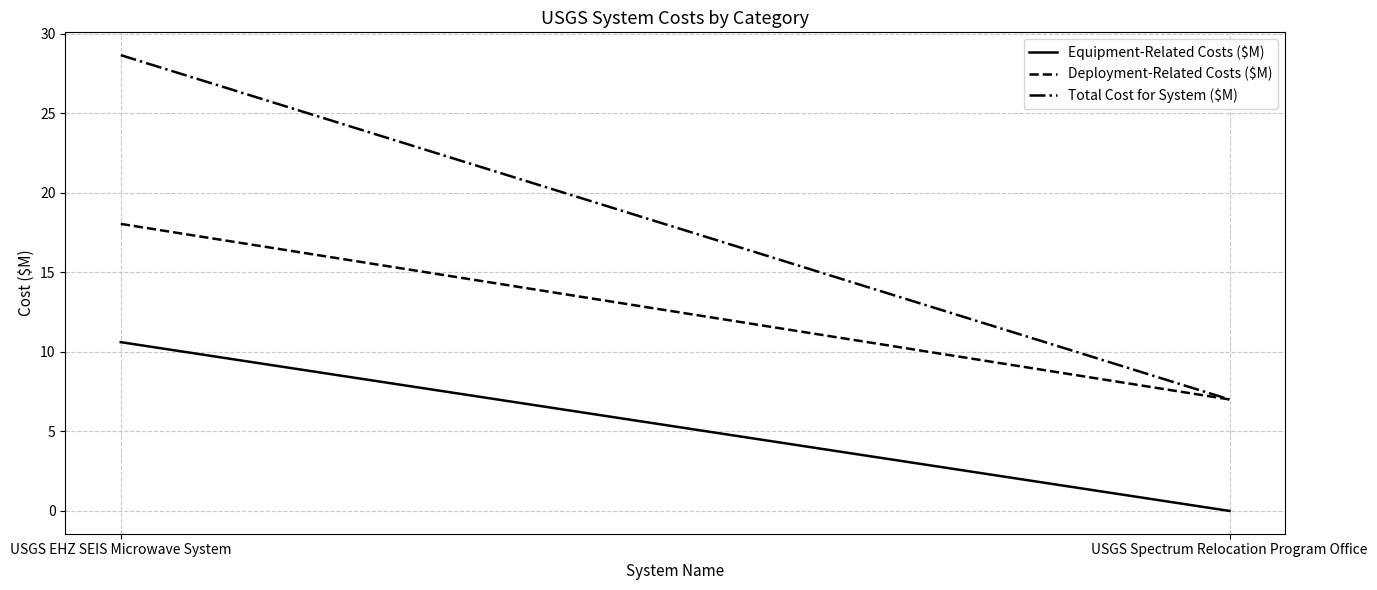

What is the spread (max minus min) of values at USGS Spectrum Relocation Program Office?

7.0